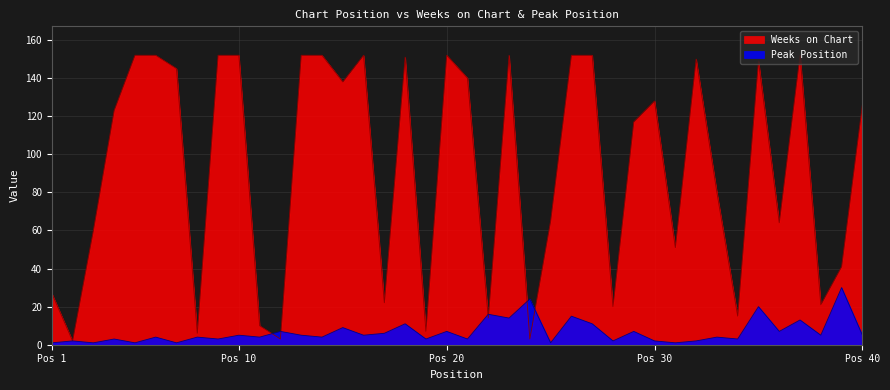

In Weeks on Chart, how many points are lower than both neighbors (excluding endpoints)?

13